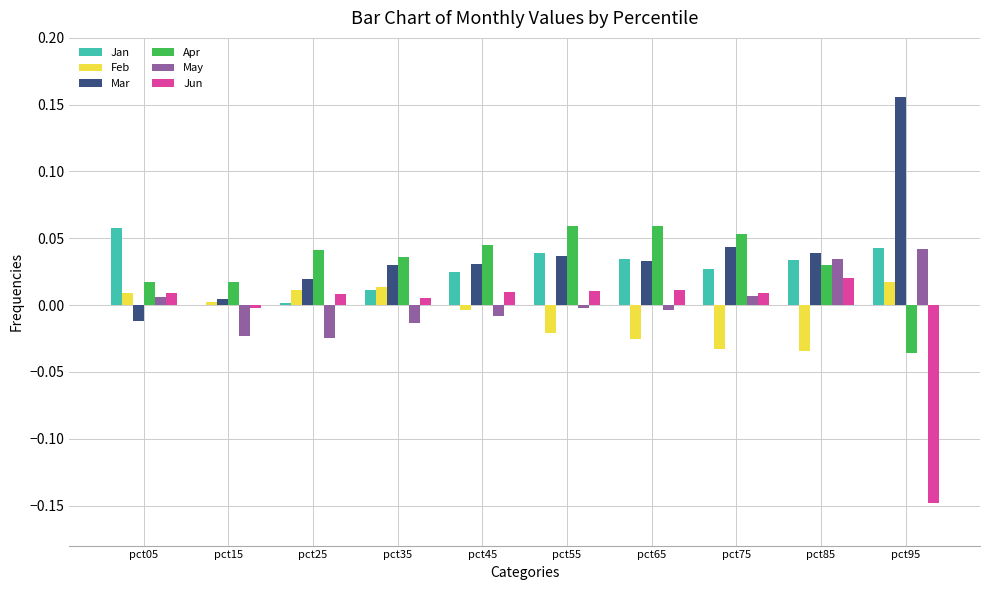

Is the value of Jan at pct25 greater than the value of Jun at pct85?

No